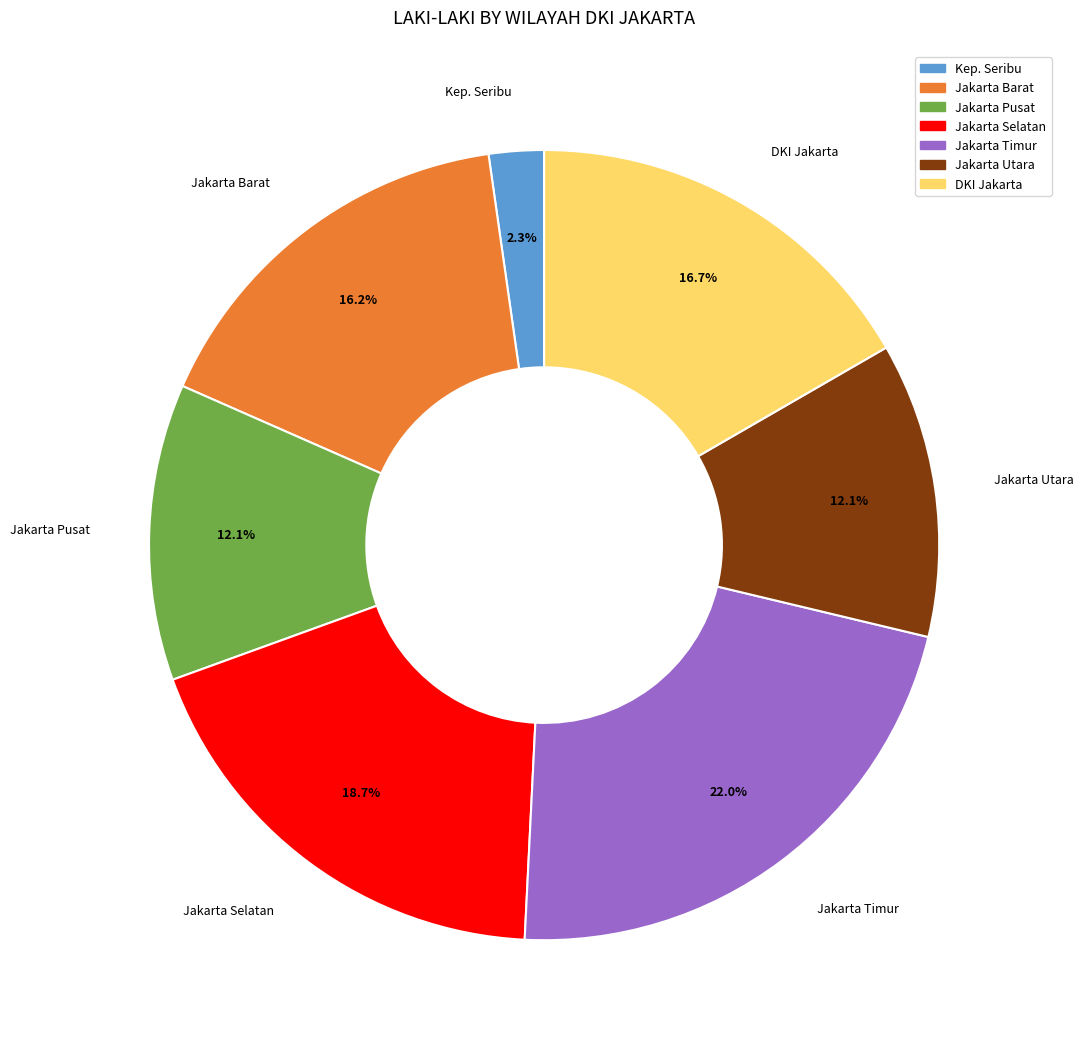

Is there any slice that represents more than half of the pie?

No